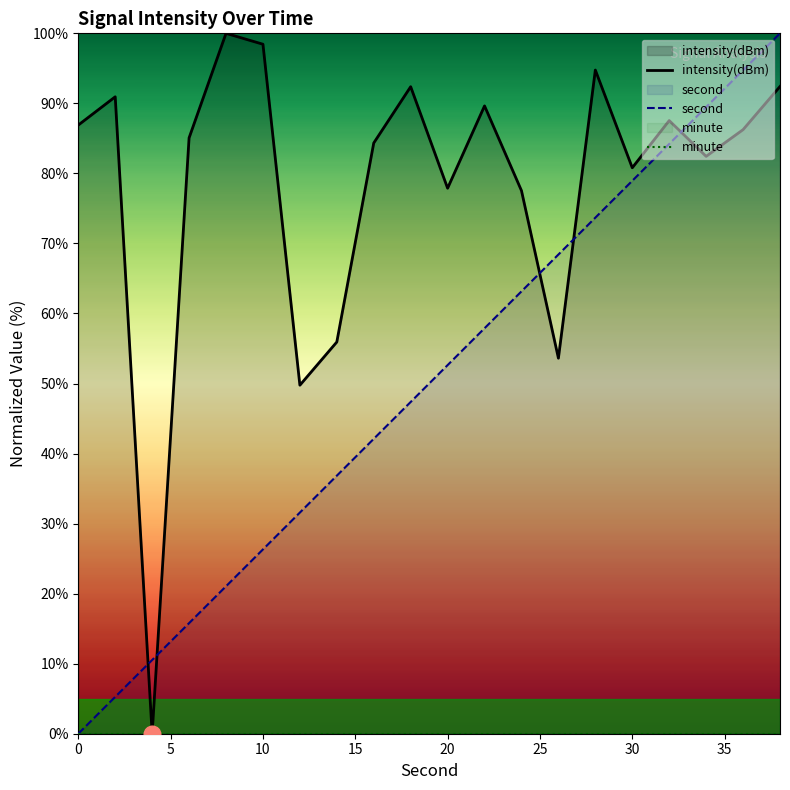

True or false: second has more than 0 interior local peaks.

False